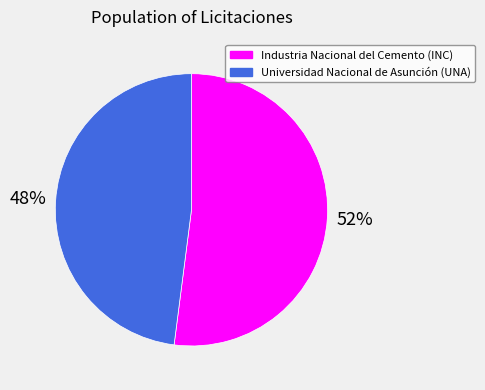

Which has a higher value, Industria Nacional del Cemento (INC) or Universidad Nacional de Asunción (UNA)?

Industria Nacional del Cemento (INC)